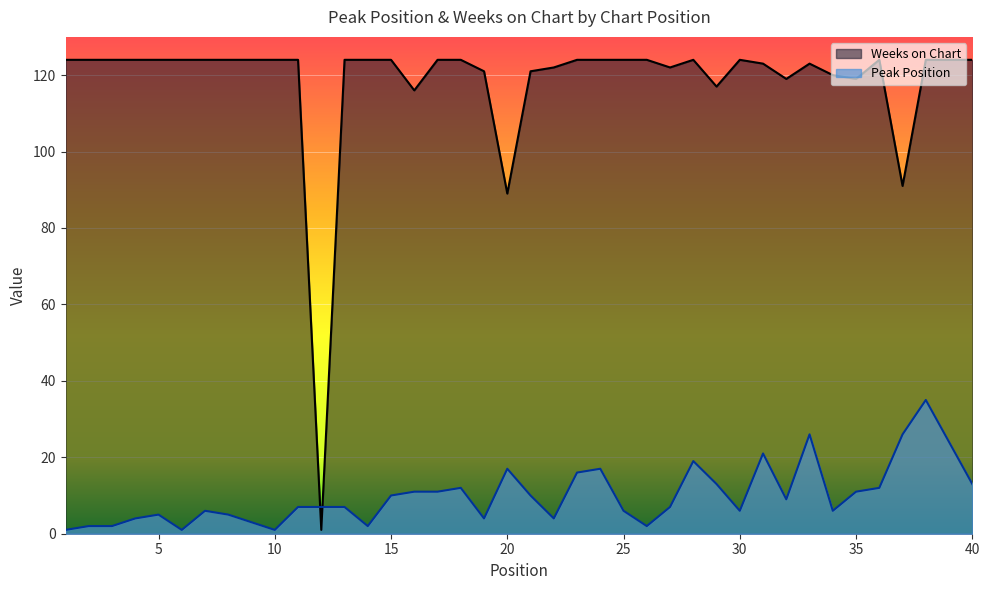

How many data points in Weeks on Chart are less than 124?

14